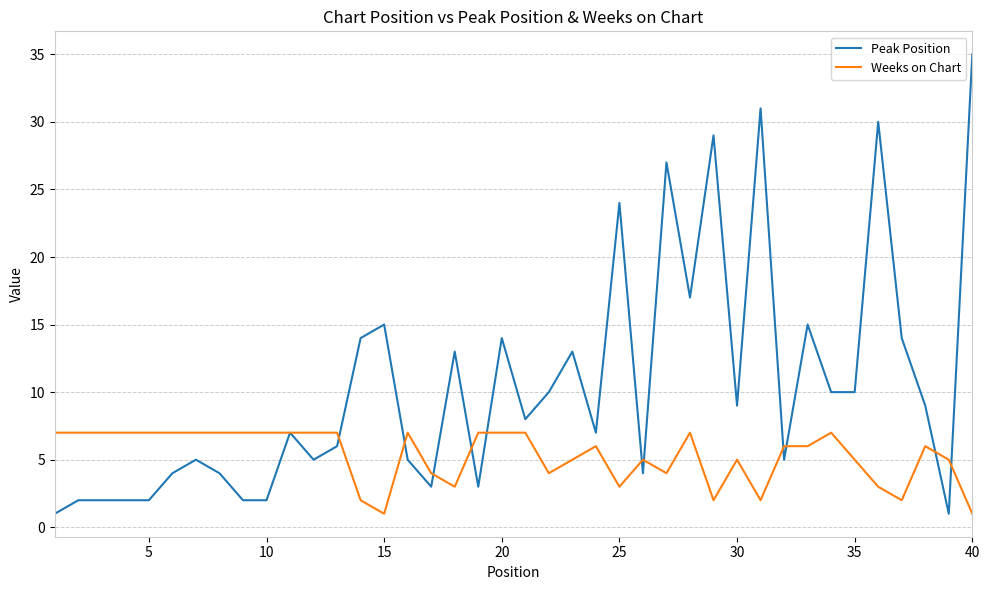

What is the average value of the Weeks on Chart series?

5